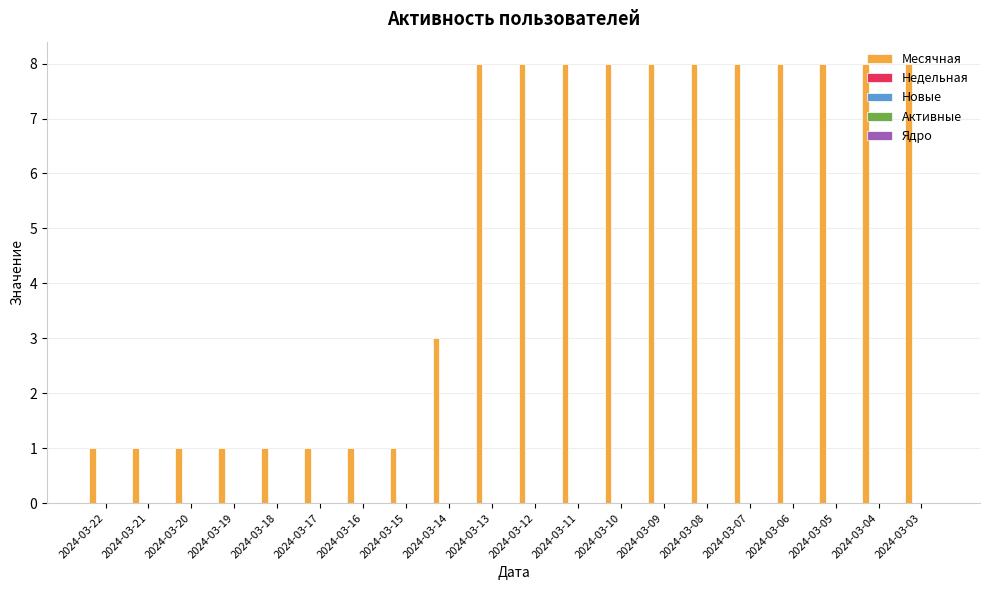

What is the greatest value displayed?

8